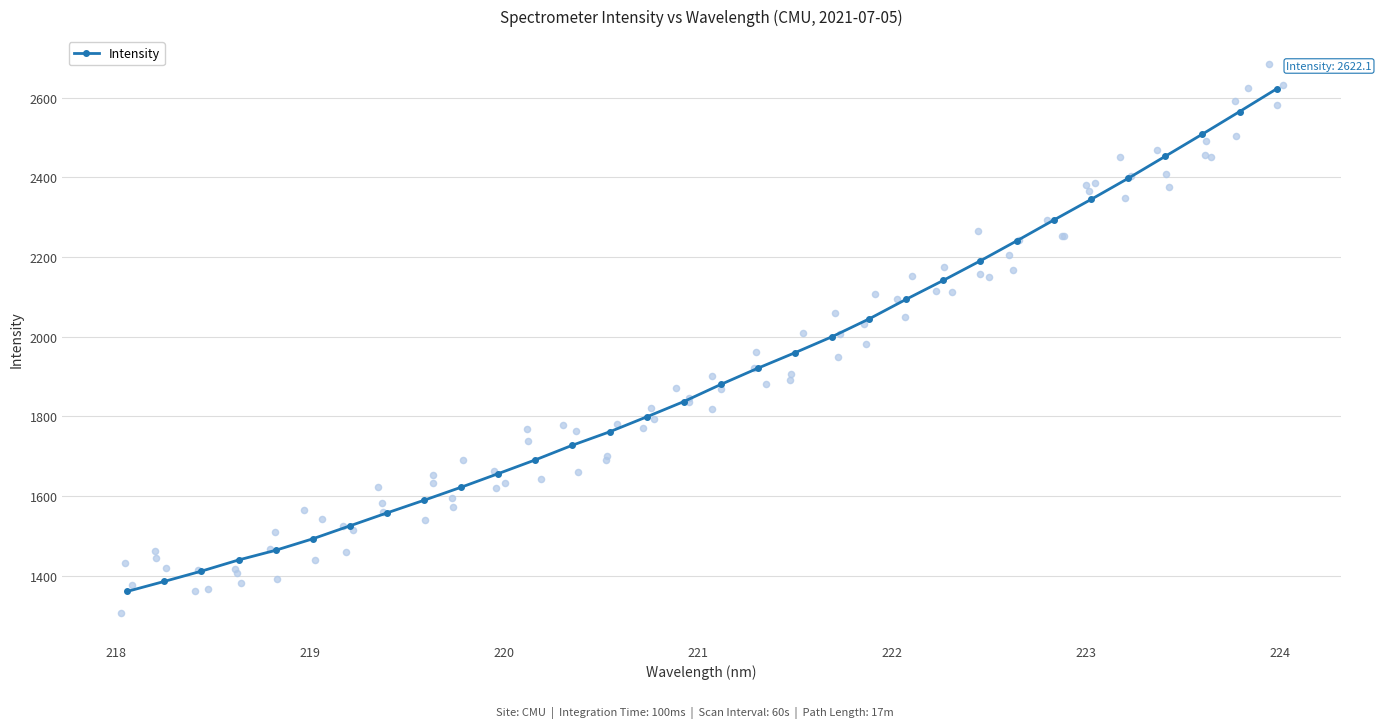

True or false: Intensity has more than 2 interior local peaks.

False